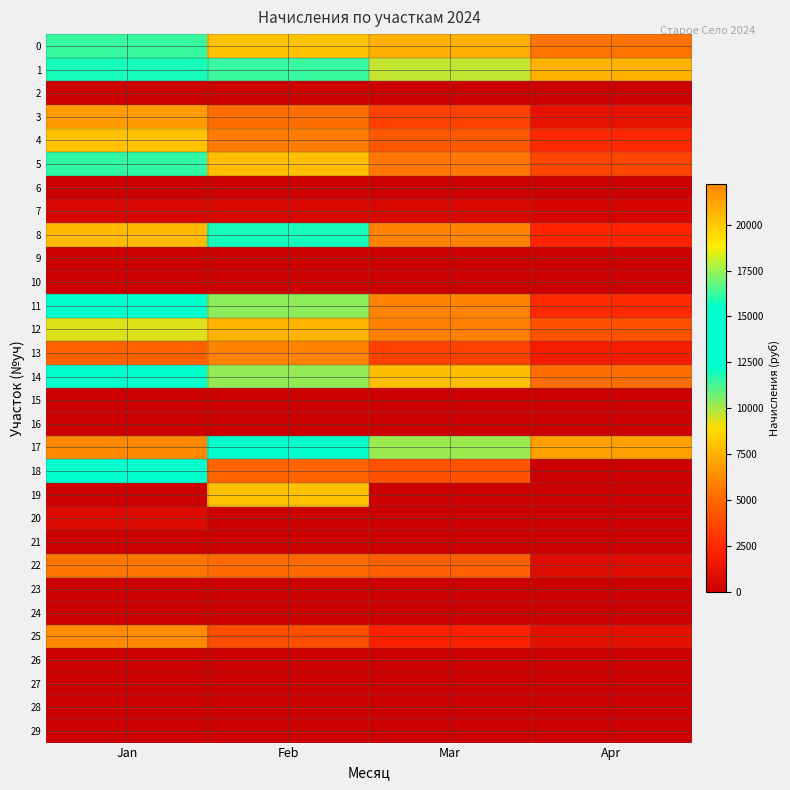

At which category is the sum across all series the highest?

Jan